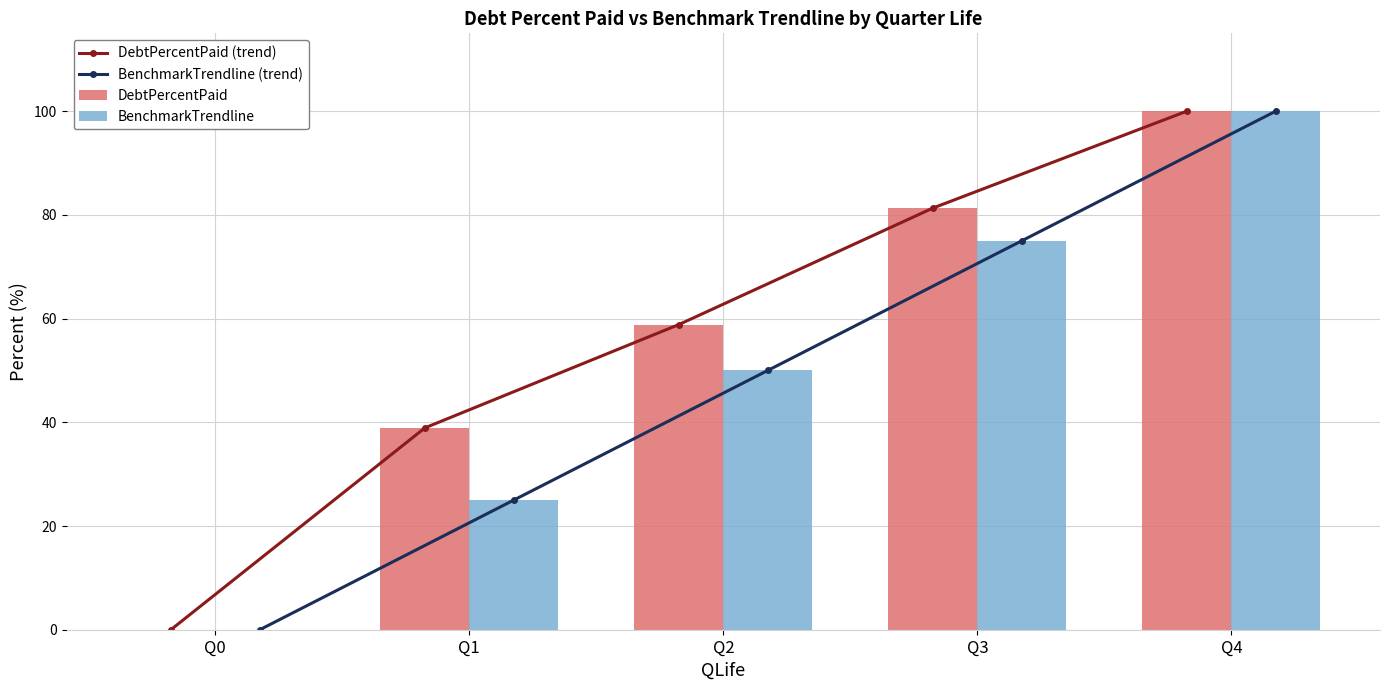

What is the greatest value displayed?

100.0